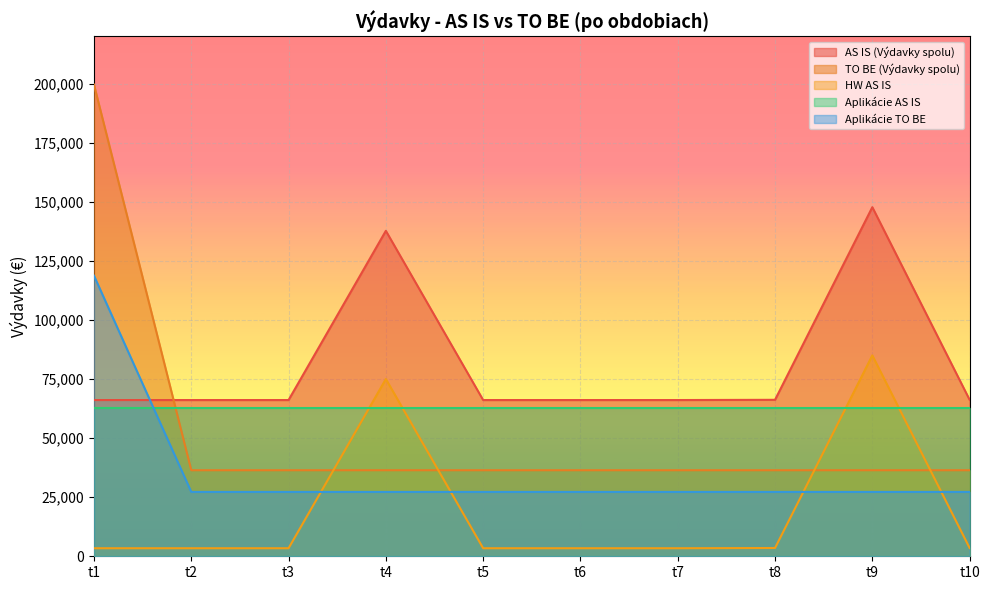

Which category has the highest value in the TO BE (Výdavky spolu) series?

t1